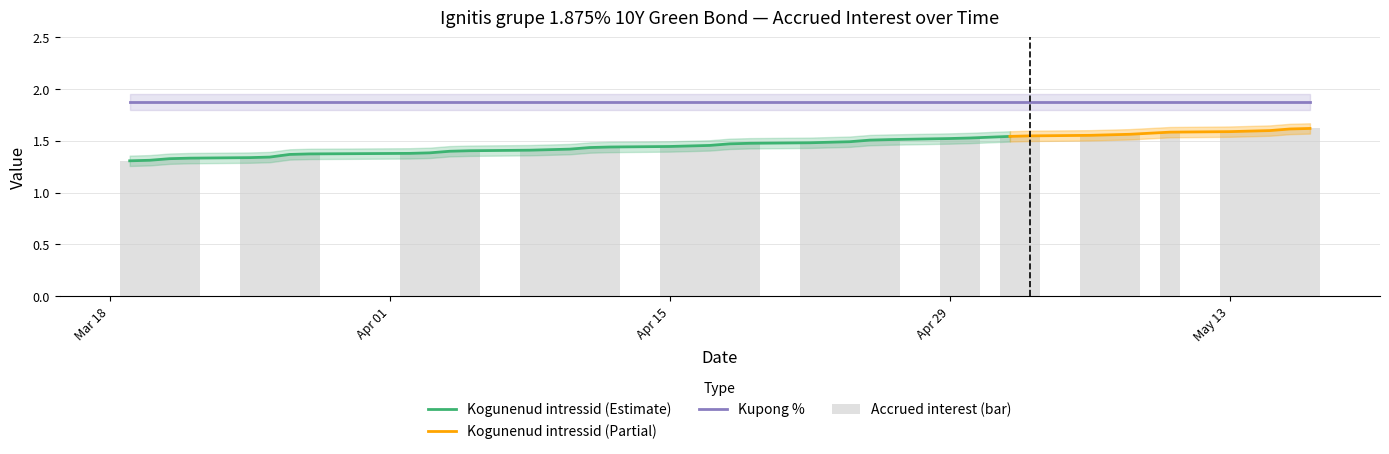

Is it true that the value at 2024-04-09 is 1.5?

True